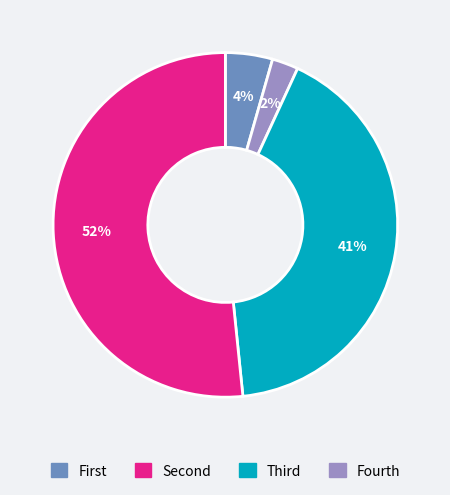

Is there any slice that represents more than half of the pie?

Yes